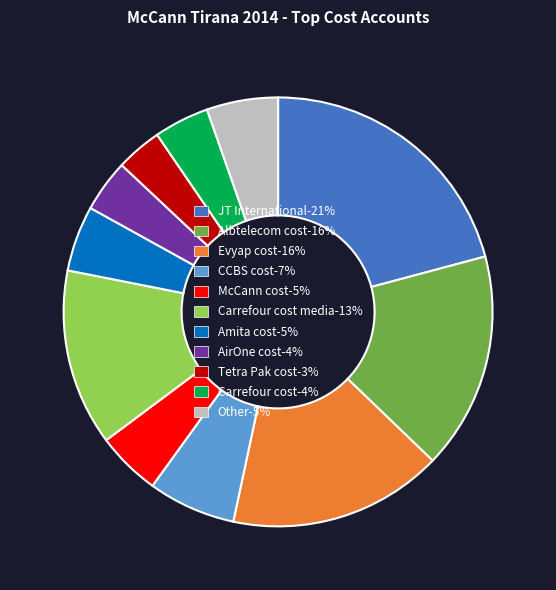

Do JT International-21% and Albtelecom cost-16% together represent more than half of the pie?

No